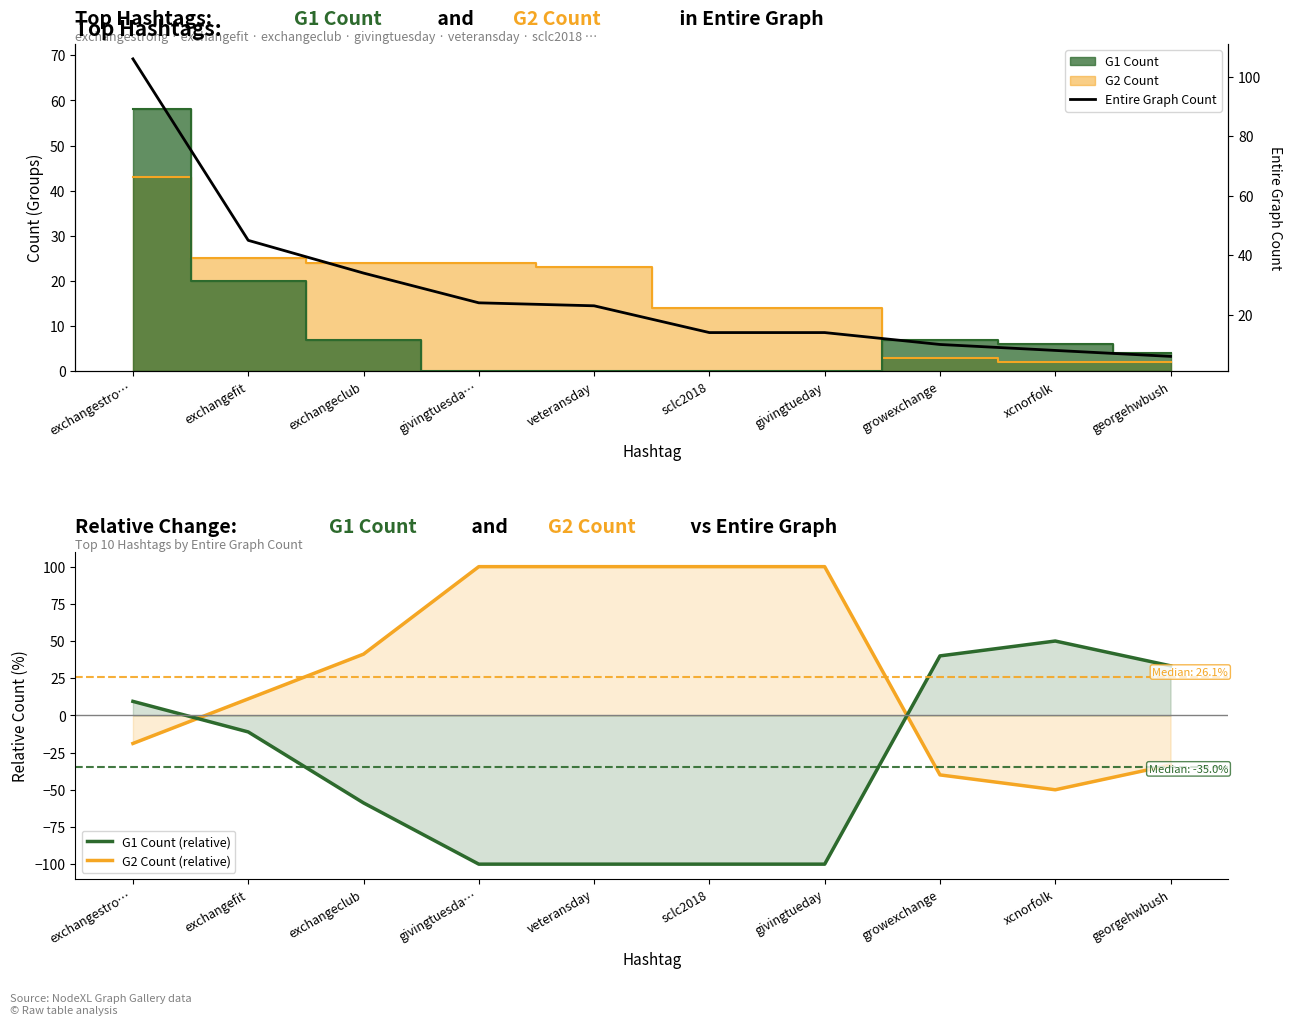

How many intersections are there between G2 Count (relative) and G1 Count (relative)?

2